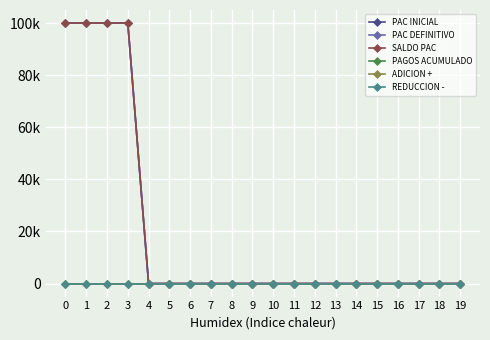

Which series has the largest total across all categories?

PAC INICIAL